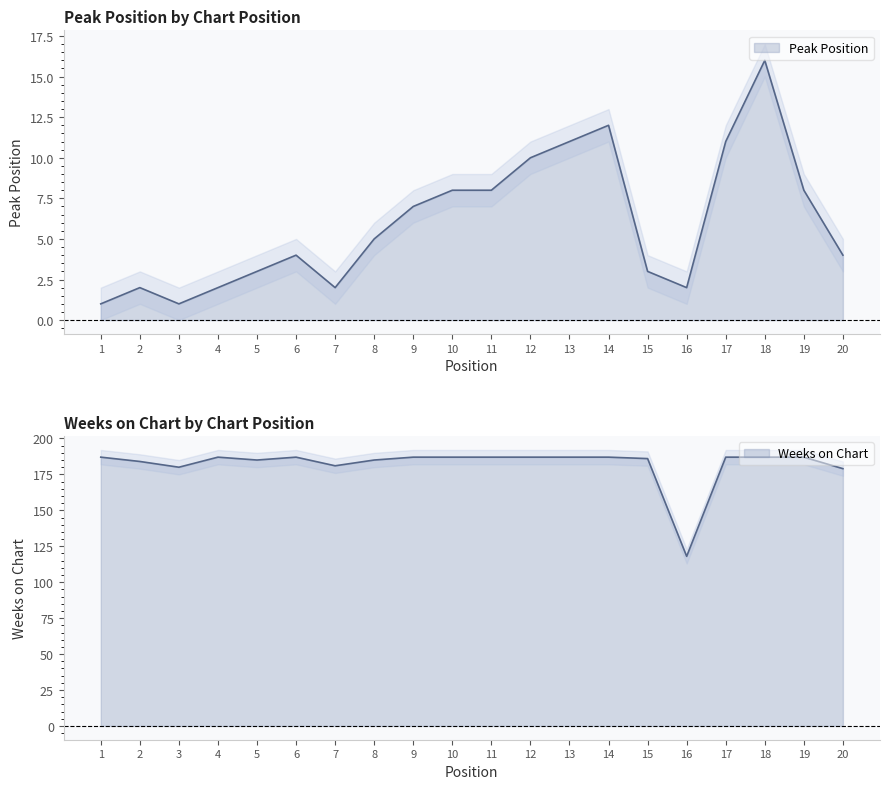

How many categories are shown in the chart?

20